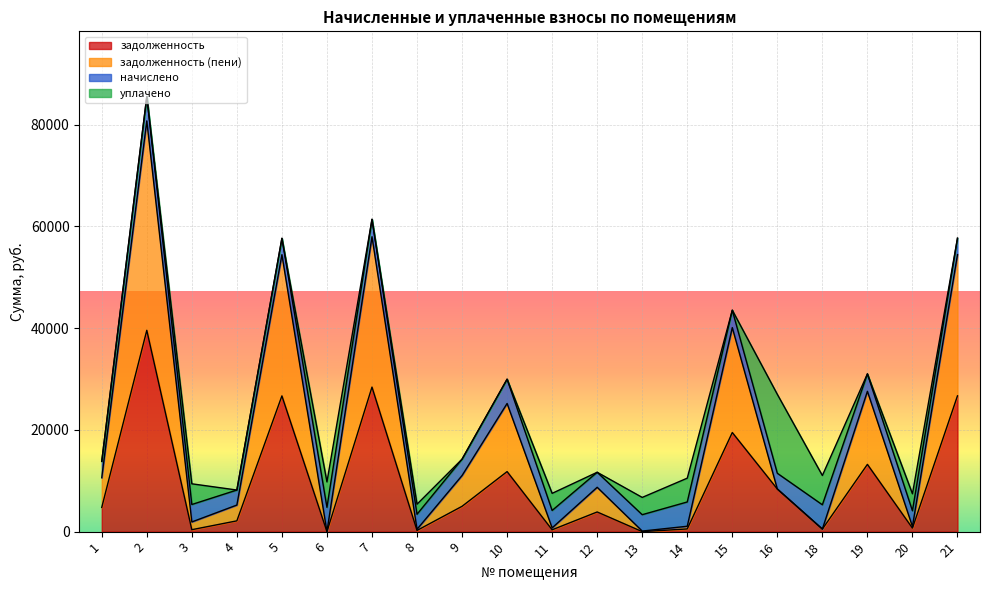

Is it true that задолженность equals 232.8 at 8?

True